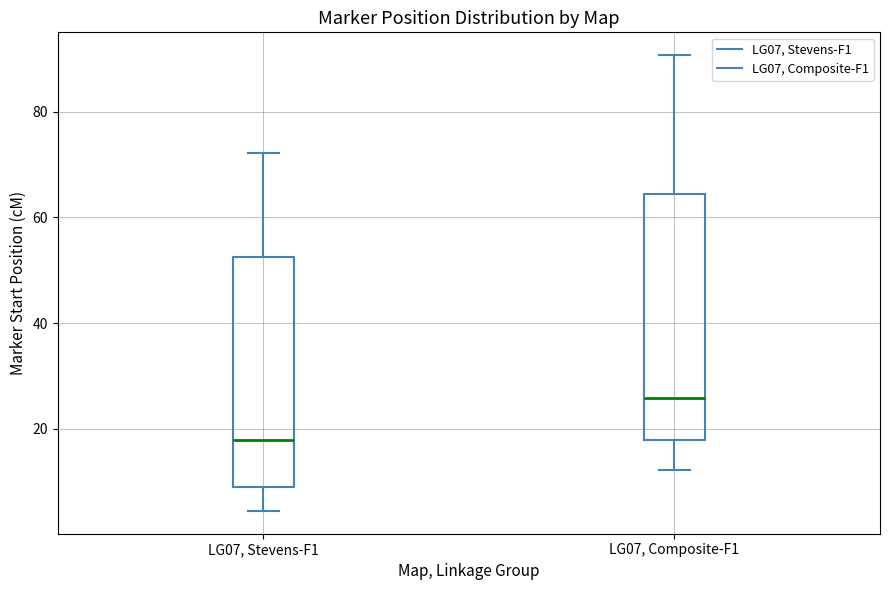

Which box is the tallest, from its lower edge to its upper edge?

LG07, Composite-F1